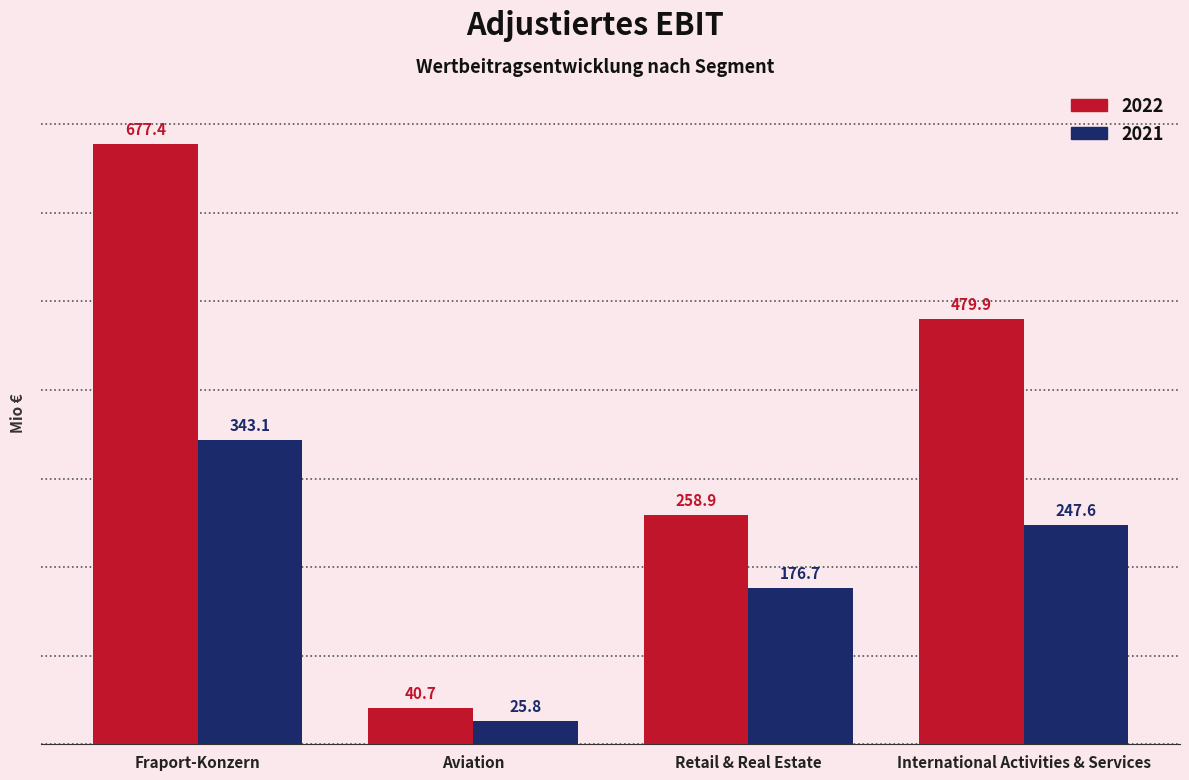

Which series changed the most between Retail & Real Estate and International Activities & Services?

2022